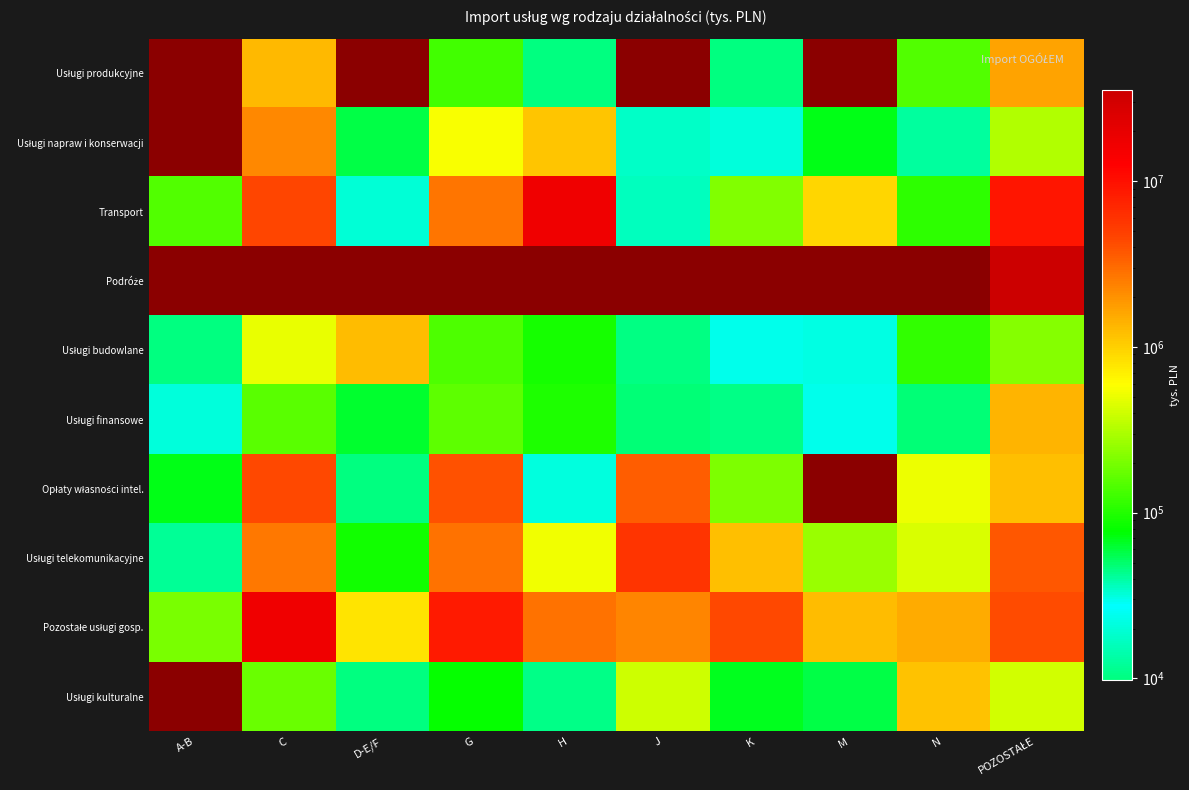

What is the difference between the Pozostałe usługi gosp. values at C and J?

14641104.1